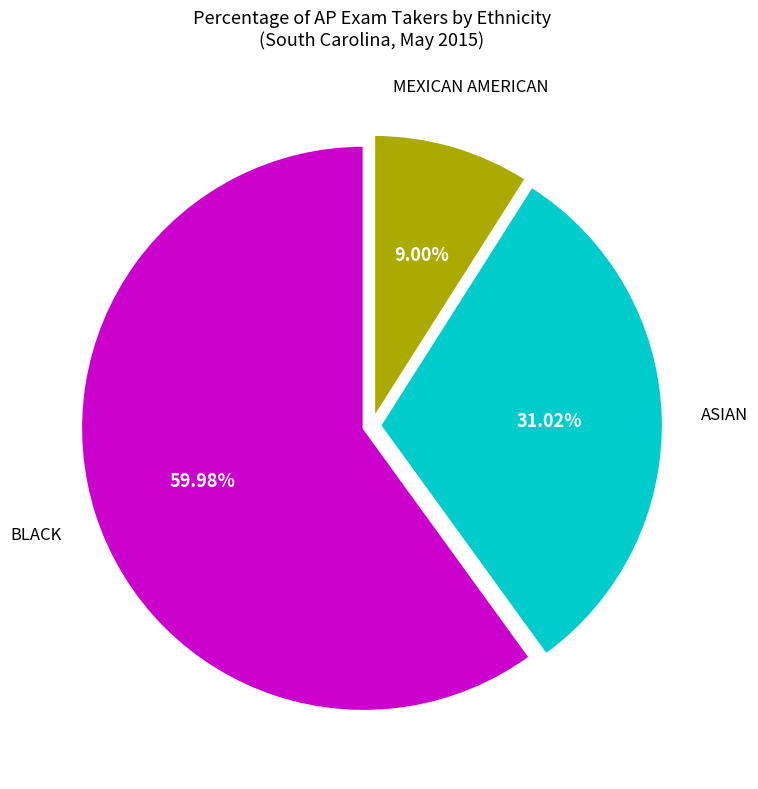

To the nearest percent, what is the difference between the largest and smallest slice percentages?

51%